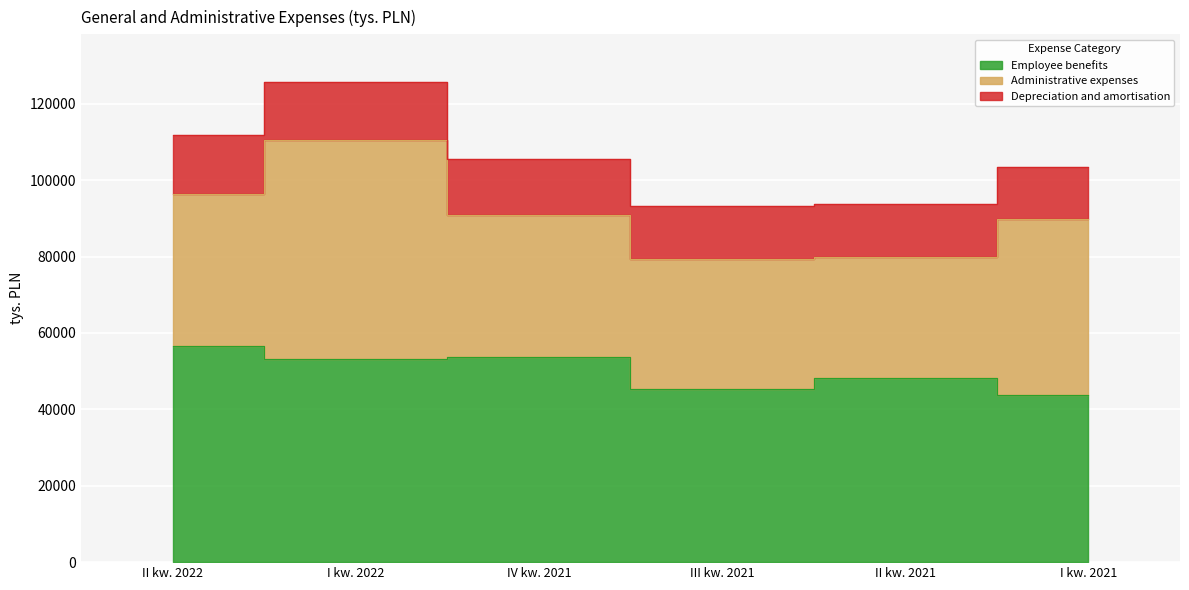

Rank the series by their average value, from lowest to highest.

Depreciation and amortisation, Administrative expenses, Employee benefits